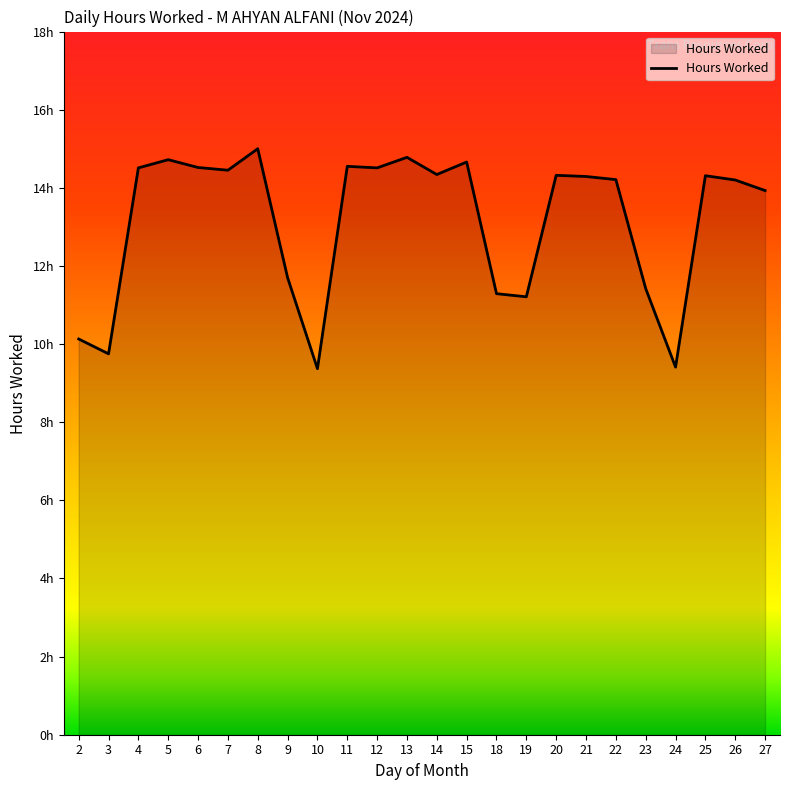

What is the average value?

13.1